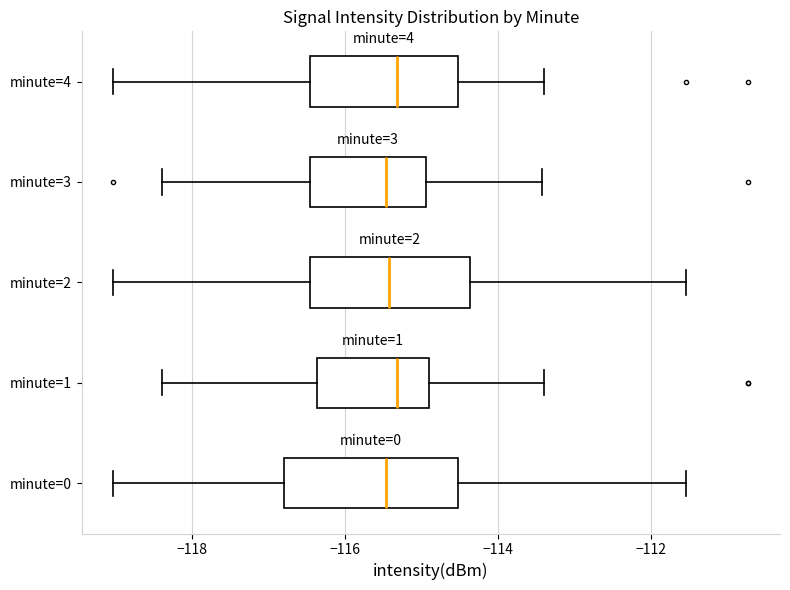

Where does the median line of the box for minute=3 sit on the x-axis? The values are not printed on the chart, so give them approximately, as read against the axis.

-115.4